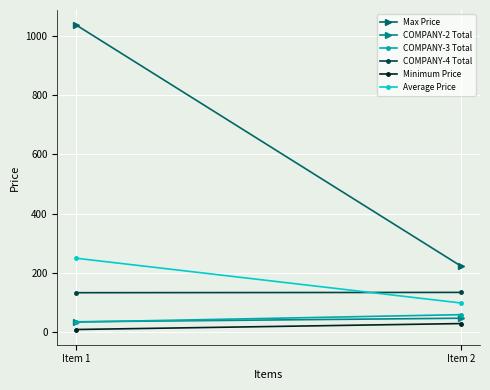

At which category is the sum across all series the highest?

Item 1